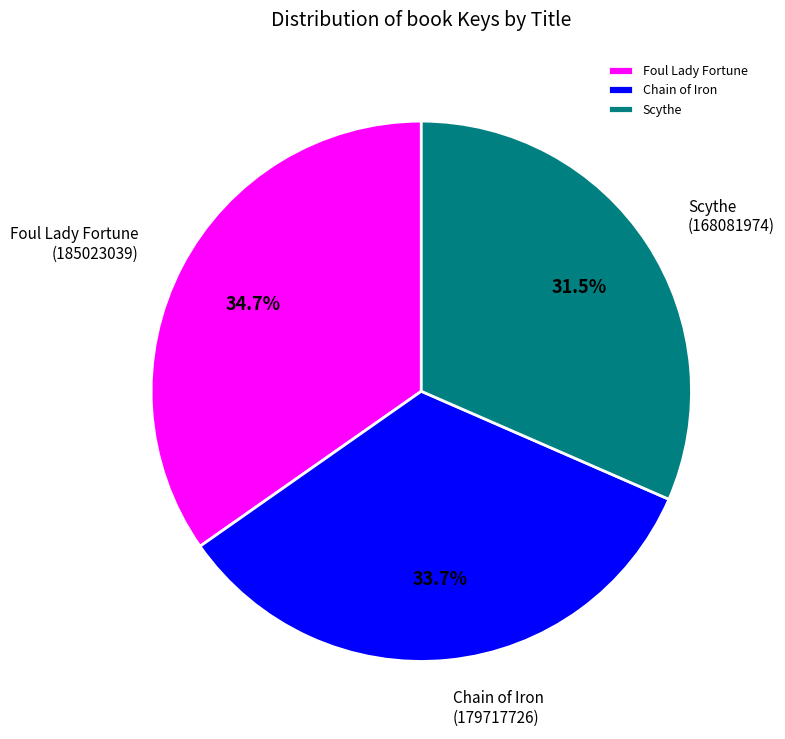

To the nearest percent, what is the difference between the largest and smallest slice percentages?

3%